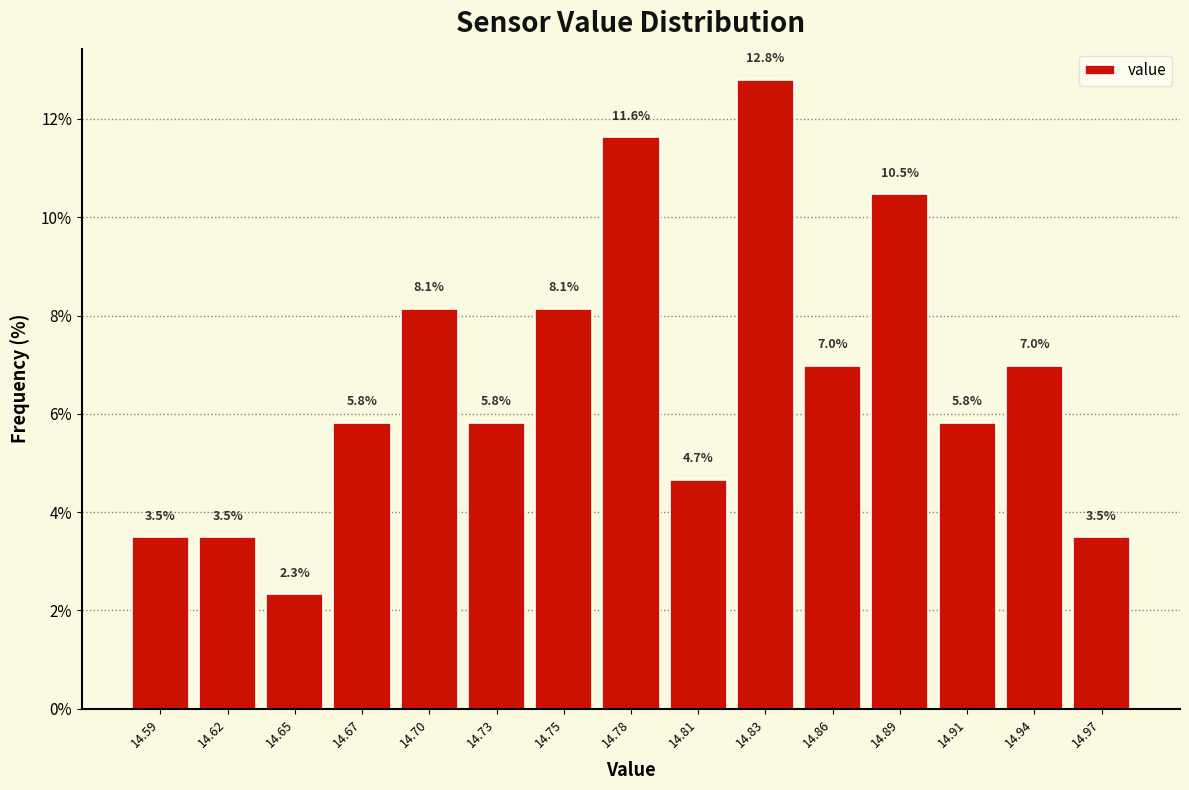

Reading left to right, list every bar in this chart as the range it spans on the x-axis followed by its height. The bar edges are not printed on the chart, so give them approximately, as read against the axis.

14.580 to 14.605: 3.5
14.605 to 14.635: 3.5
14.635 to 14.660: 2.3
14.660 to 14.685: 5.8
14.685 to 14.715: 8.1
14.715 to 14.740: 5.8
14.740 to 14.765: 8.1
14.765 to 14.795: 11.6
14.795 to 14.820: 4.7
14.820 to 14.845: 12.8
14.845 to 14.875: 7.0
14.875 to 14.900: 10.5
14.900 to 14.925: 5.8
14.925 to 14.955: 7.0
14.955 to 14.980: 3.5